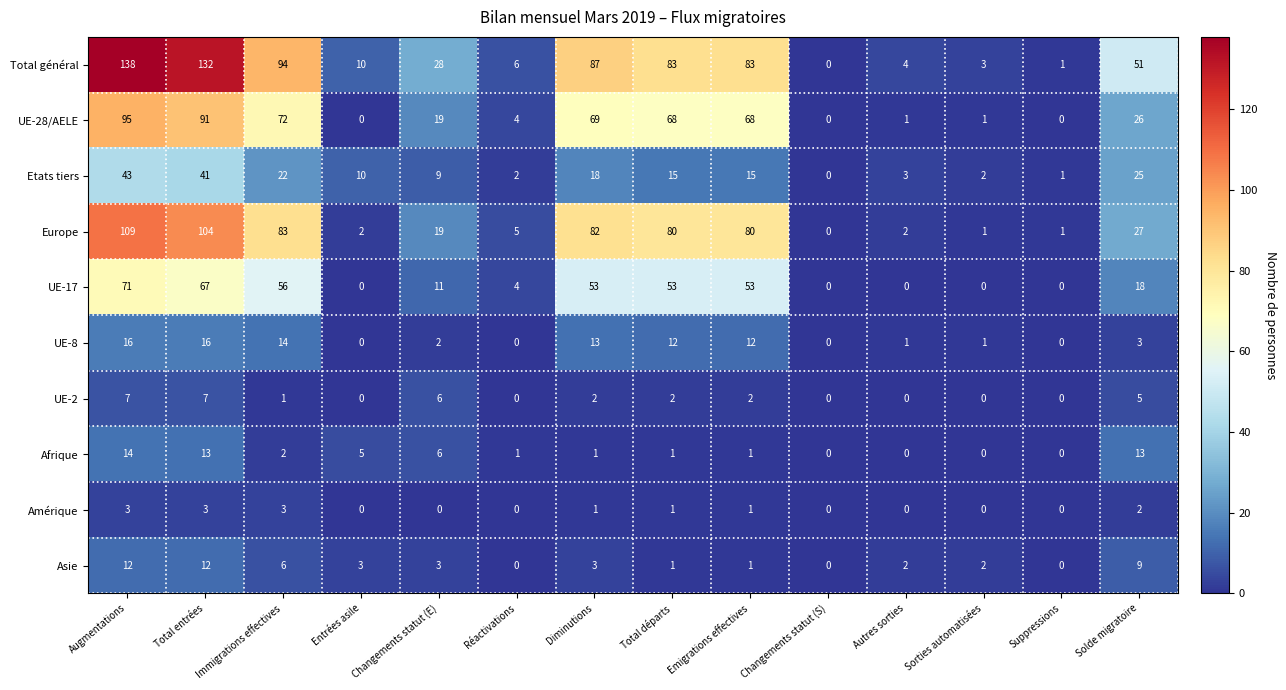

At how many categories does at least one series exceed 116?

2